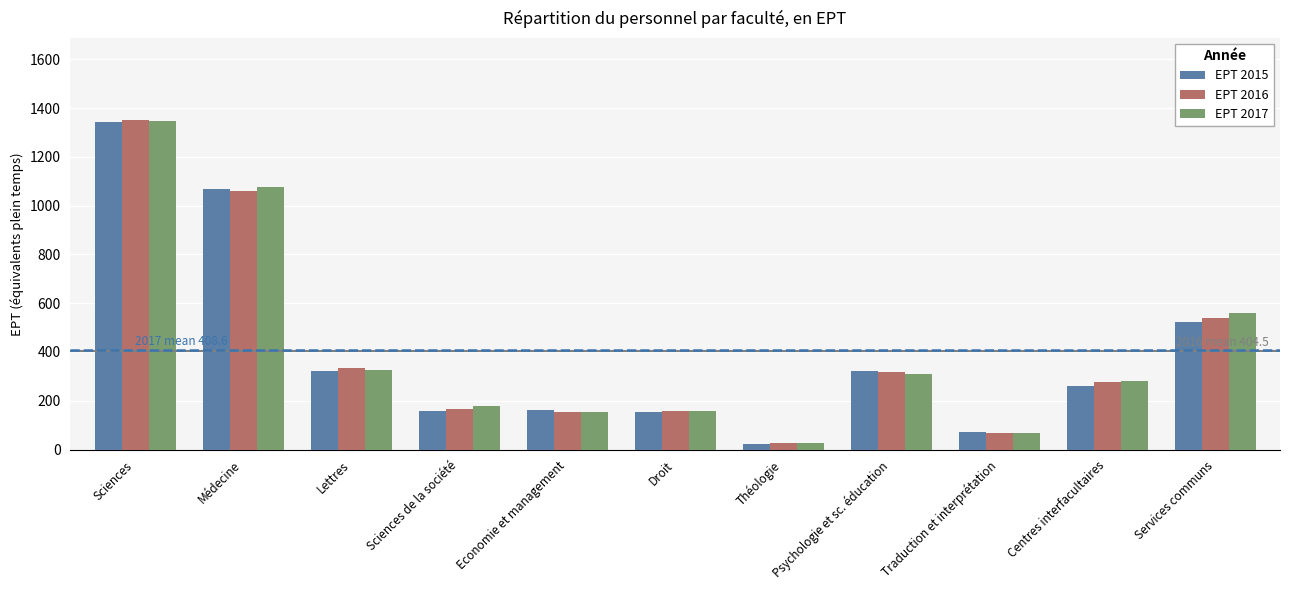

At how many categories does at least one series exceed 425?

3